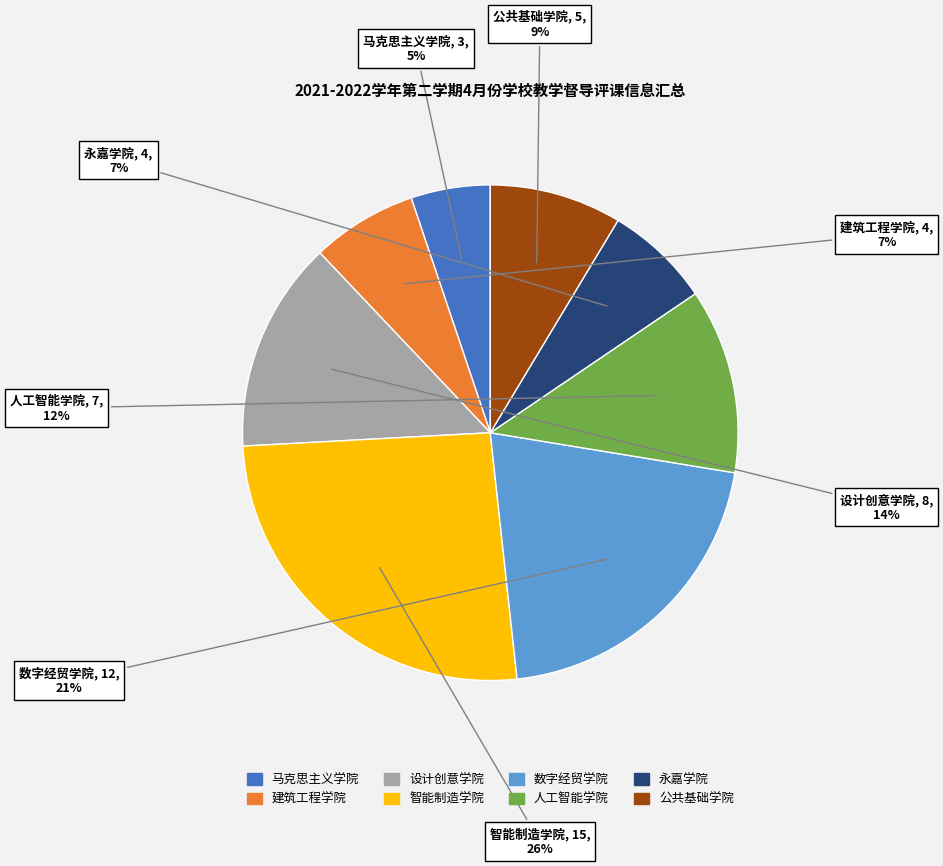

True or false: 公共基础学院 accounts for 9% of the total.

True